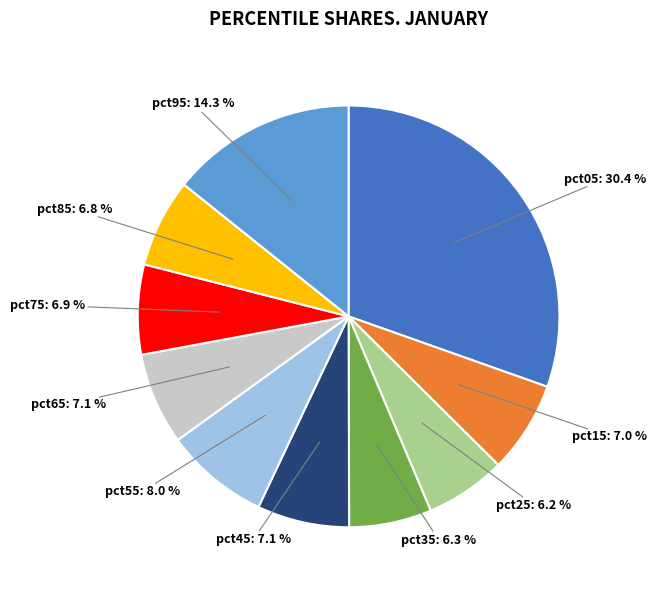

Does any single category account for the majority?

No